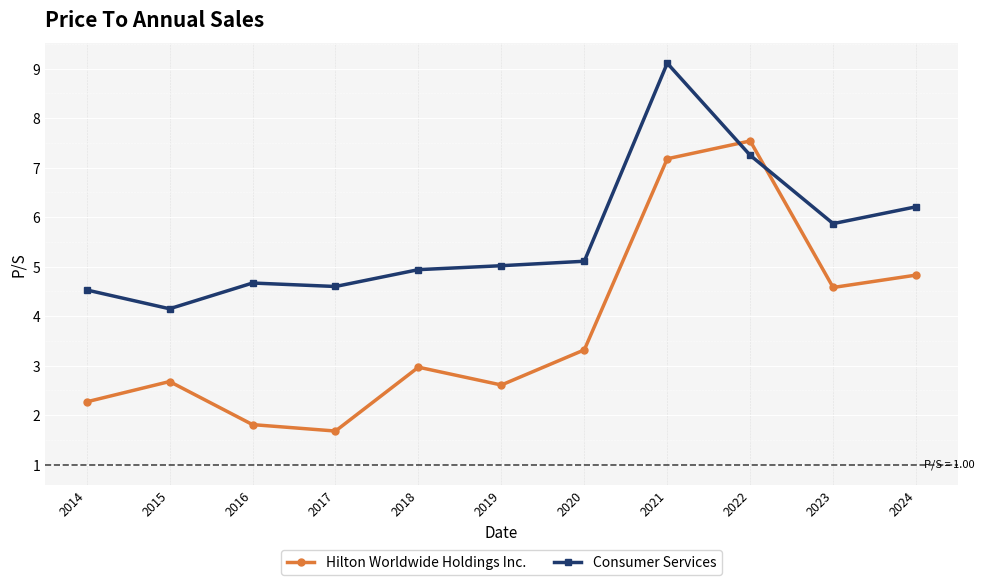

Count the number of categories in the chart.

11